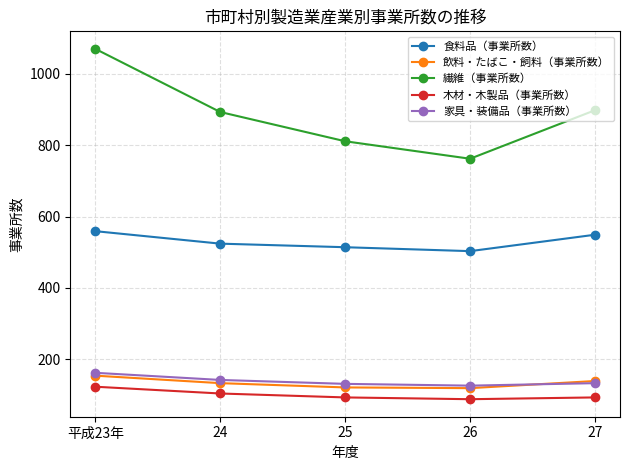

How many data points in 食料品（事業所数） are less than 524?

2